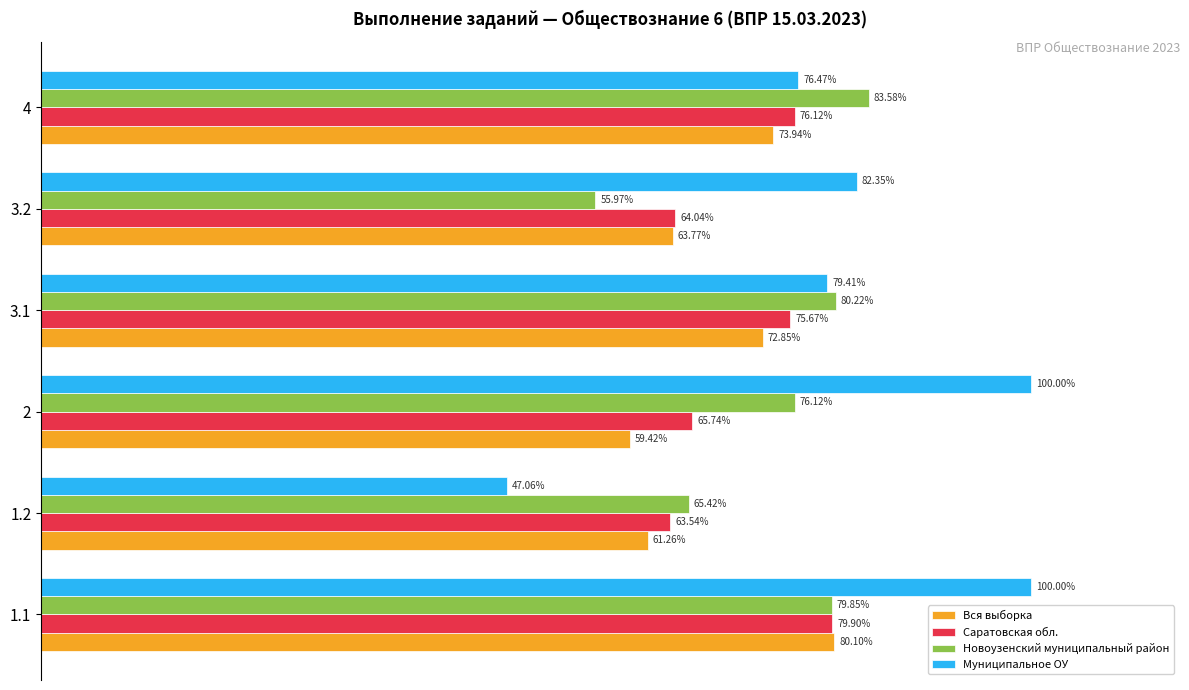

Rank the series at 3.2 from lowest to highest value.

Новоузенский муниципальный район, Вся выборка, Саратовская обл., Муниципальное ОУ